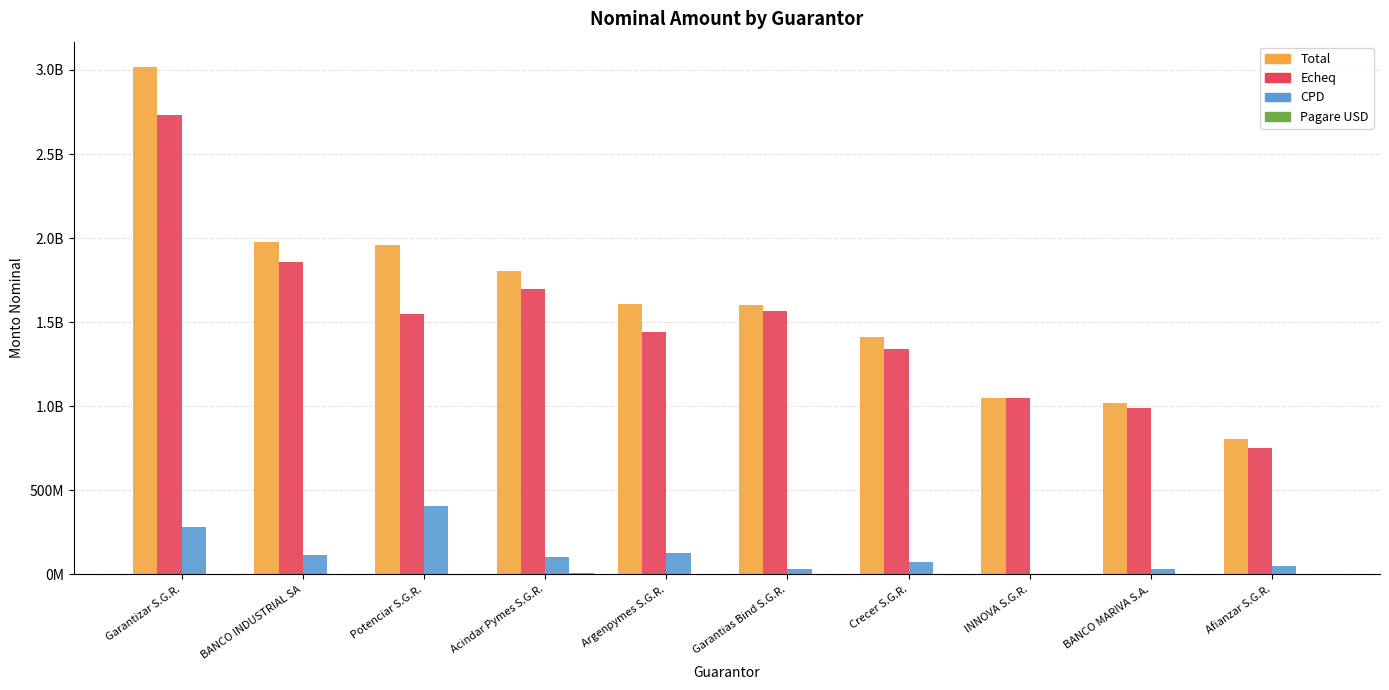

What is the sum of the Pagare USD values at Potenciar S.G.R. and BANCO MARIVA S.A.?

4297954.2